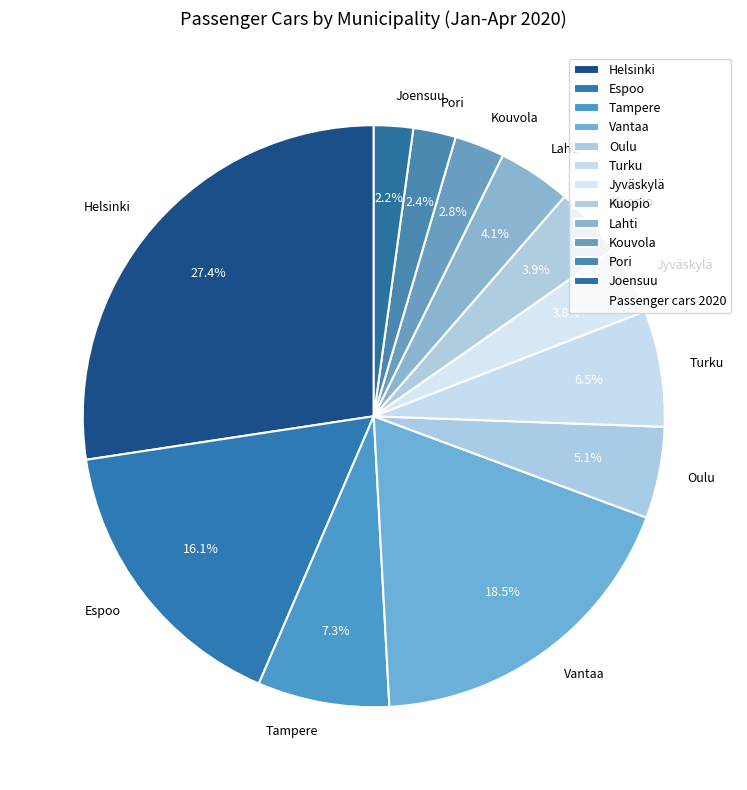

To the nearest percent, what percentage of the pie is Lahti?

4%